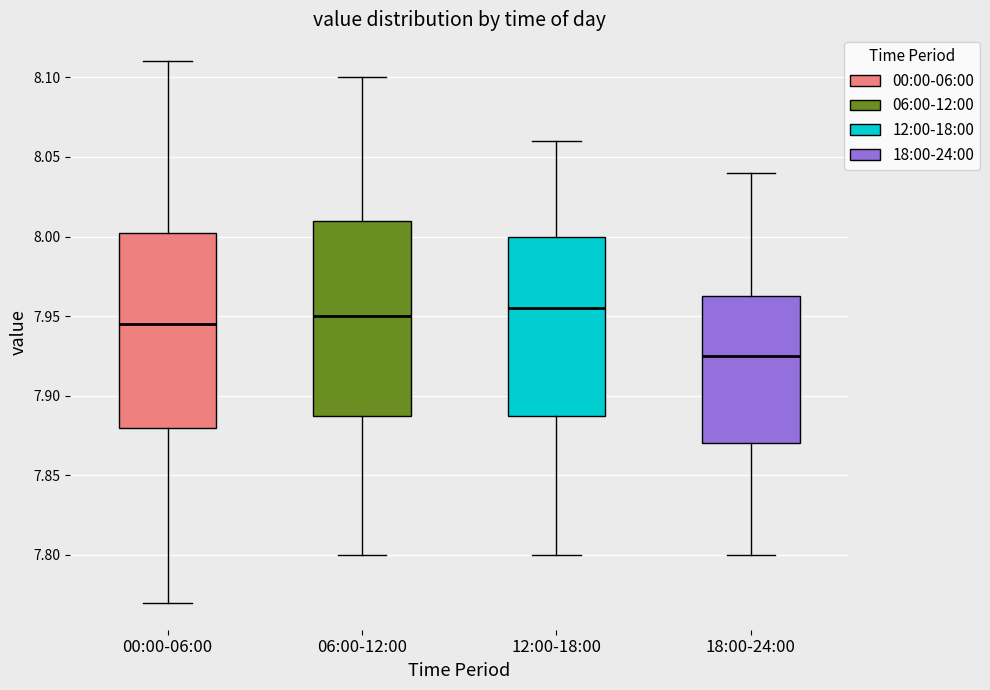

Reading left to right, read every box against the y-axis: the position of its median line, the range the box covers, and the ends of its whiskers. The values are not printed on the chart, so give them approximately, as read against the axis.

00:00-06:00: median 7.945, box 7.880 to 8.005, whiskers 7.770 to 8.110
06:00-12:00: median 7.950, box 7.890 to 8.010, whiskers 7.800 to 8.100
12:00-18:00: median 7.955, box 7.890 to 8.000, whiskers 7.800 to 8.060
18:00-24:00: median 7.925, box 7.870 to 7.965, whiskers 7.800 to 8.040